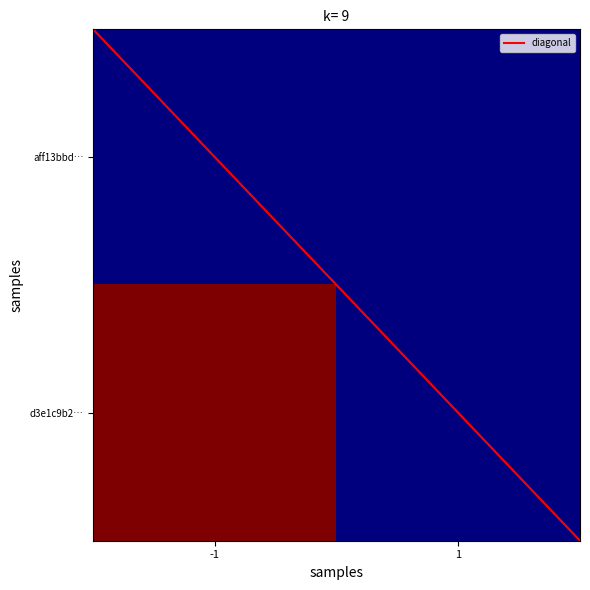

Reading left to right, transcribe all the data shown in this chart.

aff13bbd3e07d1efb7edfd76a137e5878422bfa: -1	0
d3e1c9b258fc1cb15b95a6fa19948d9f544f46d: 1	7